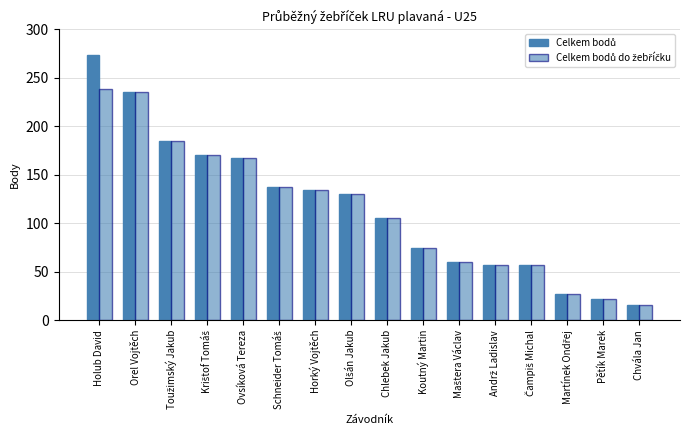

How many series are shown in this chart?

2